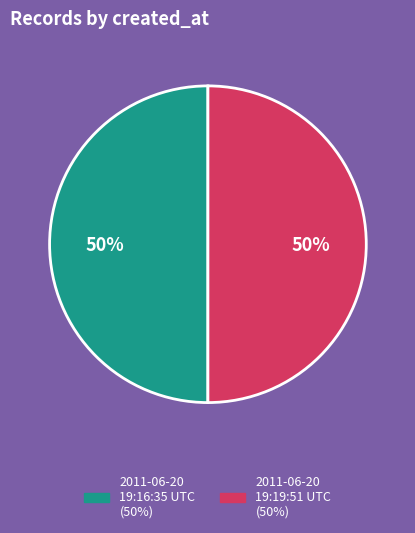

Is it true that 2011-06-20 19:16:35 UTC is 50% of the pie?

True